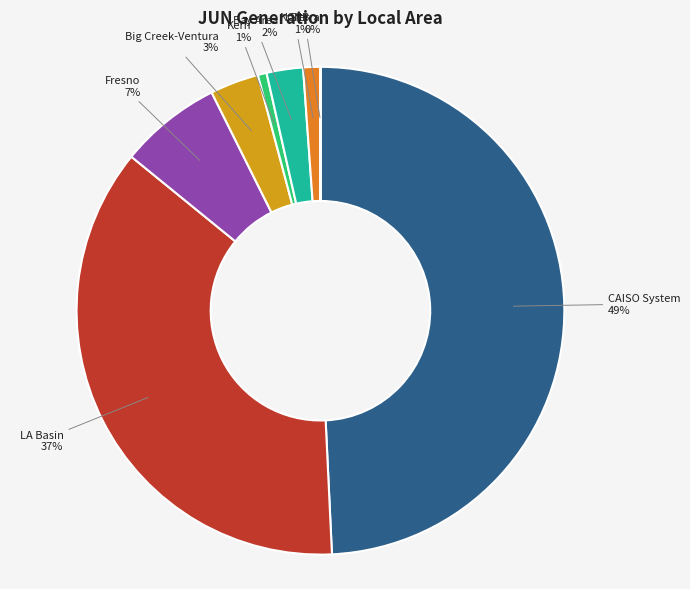

To the nearest percent, what percentage of the pie is Fresno?

7%